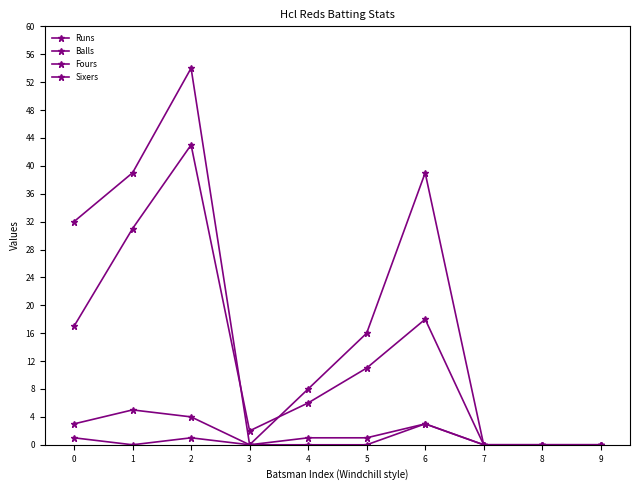

At 1, list the series in order from smallest to largest.

Sixers, Fours, Balls, Runs